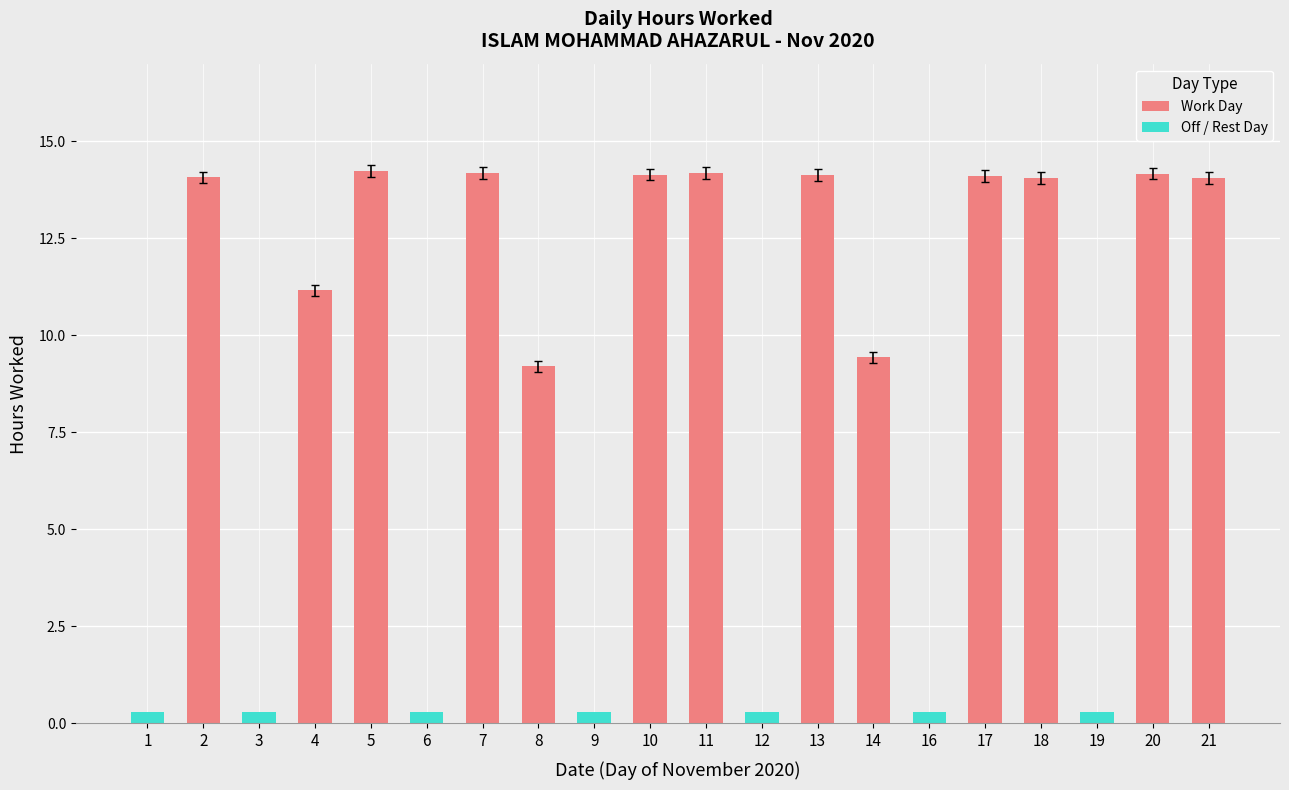

How many bars are there in total?

20